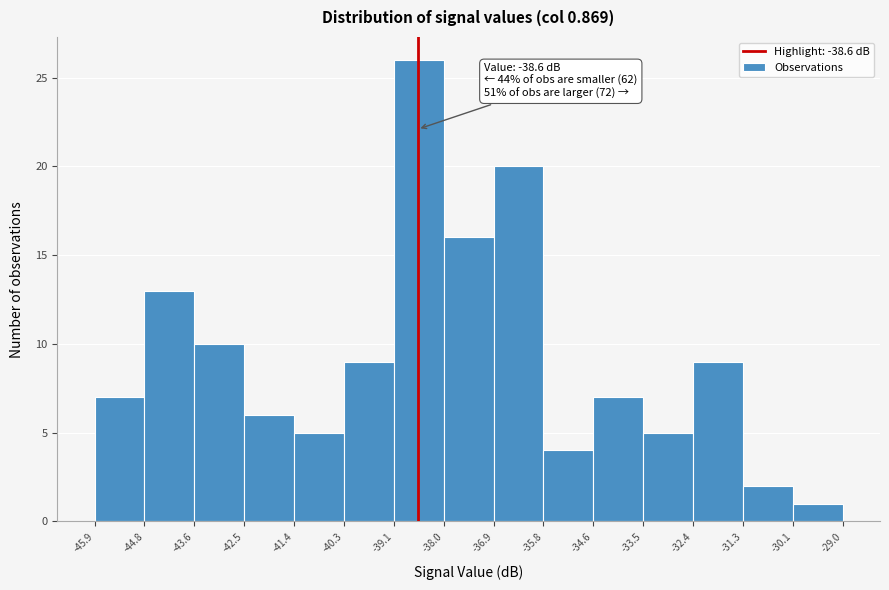

Over which range of the x-axis is the bar tallest?

-39.1 to -38.0